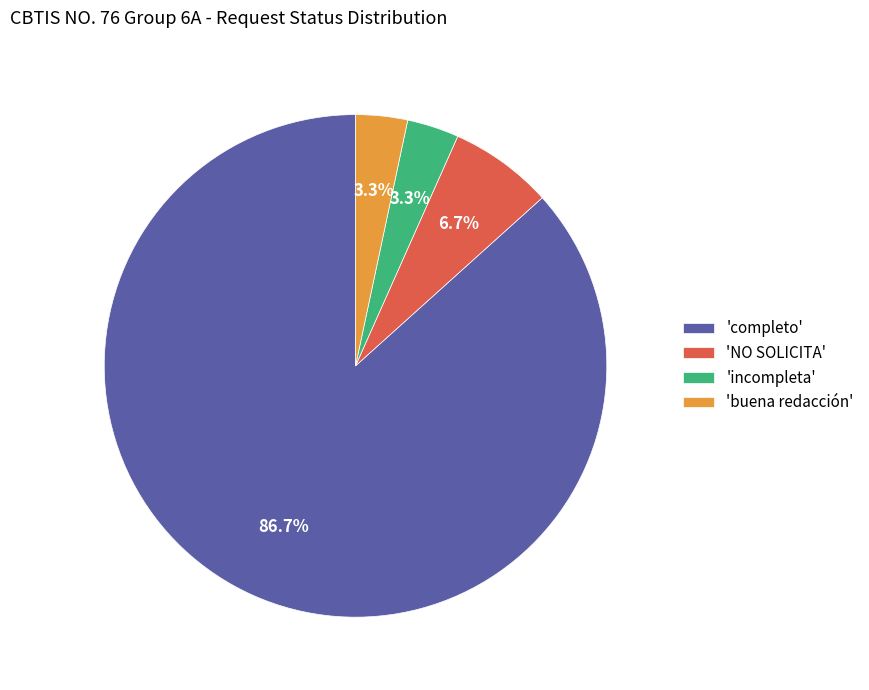

What is the total percentage of 'incompleta' and 'completo'?

90.0%